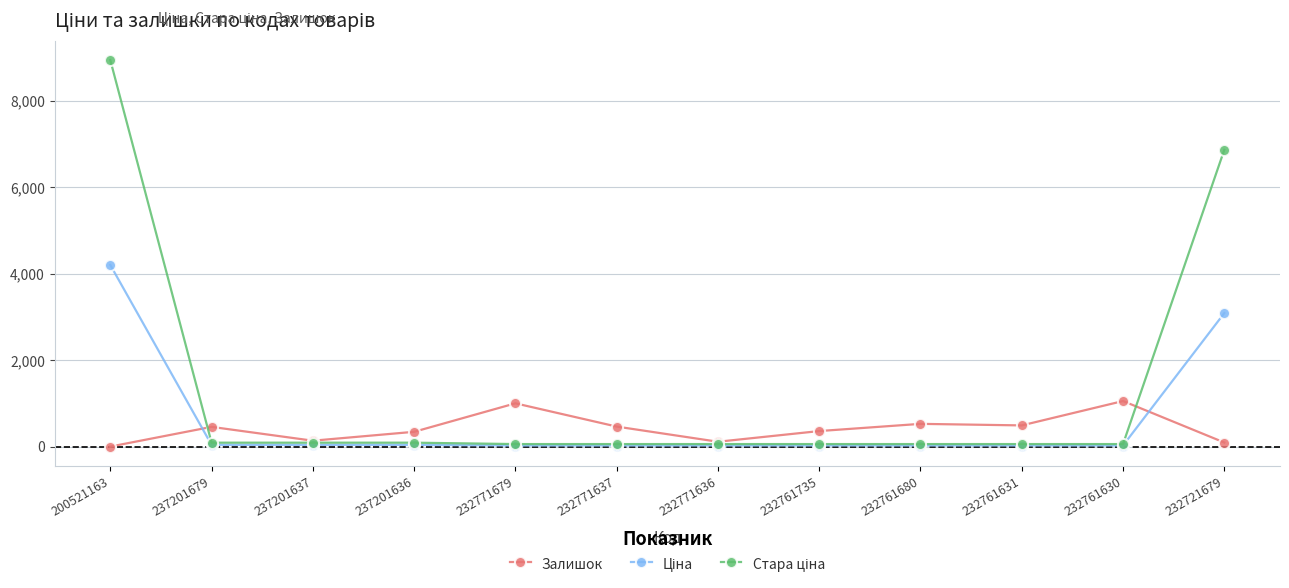

What is the spread (max minus min) of values at 232761735?

334.0